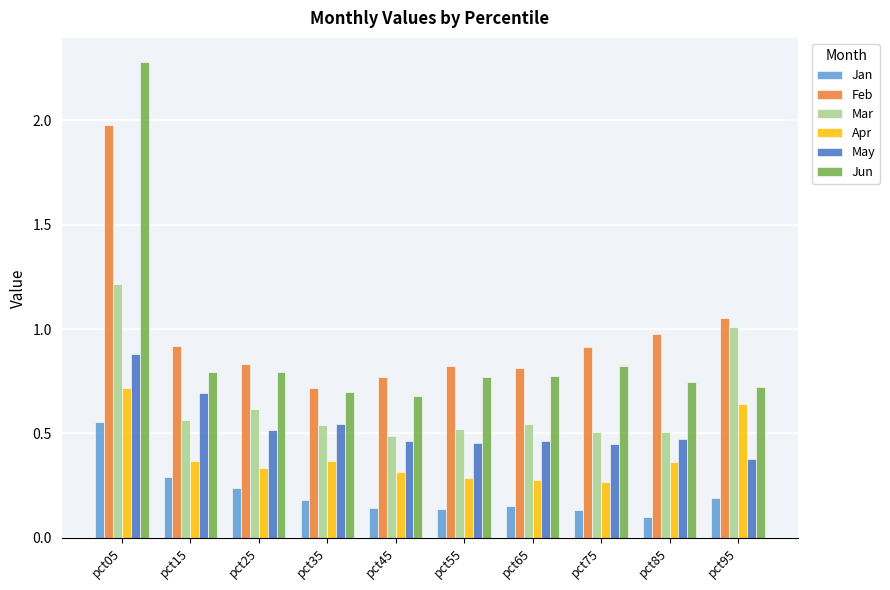

At pct75, list the series in order from smallest to largest.

Jan, Apr, May, Mar, Jun, Feb